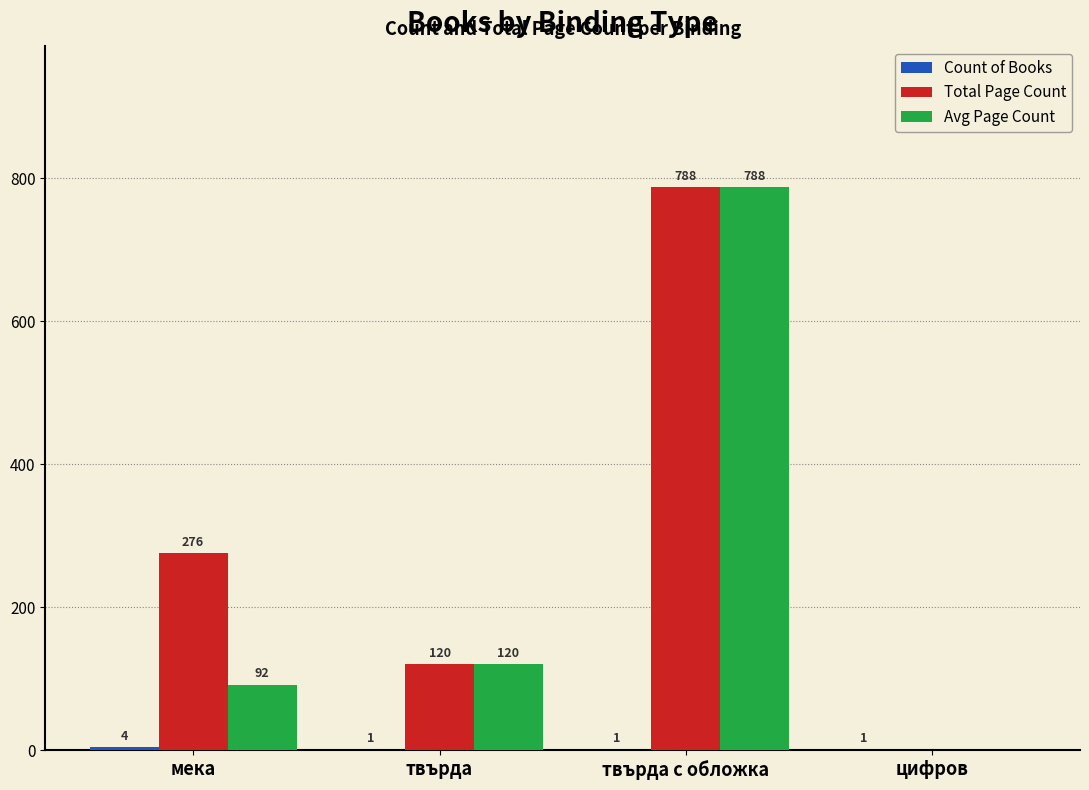

True or false: Avg Page Count has a value of 40 at мека.

False